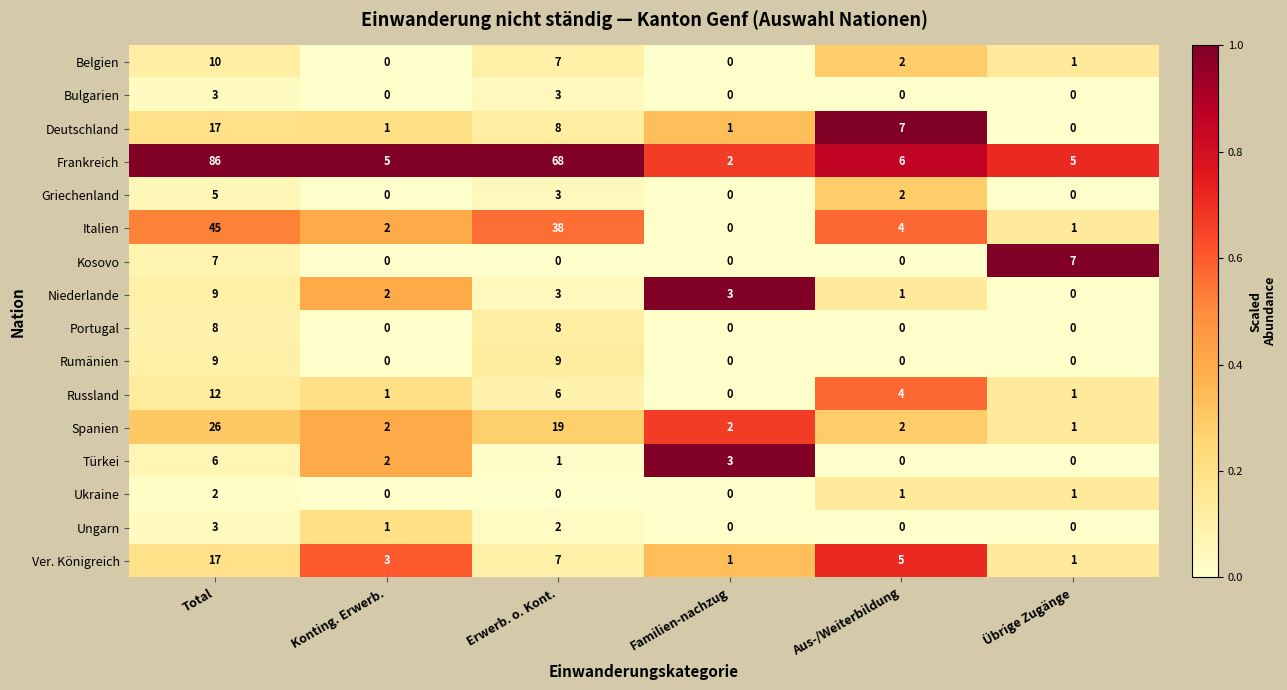

At which label is Deutschland closest to 8?

Erwerb. o. Kont.